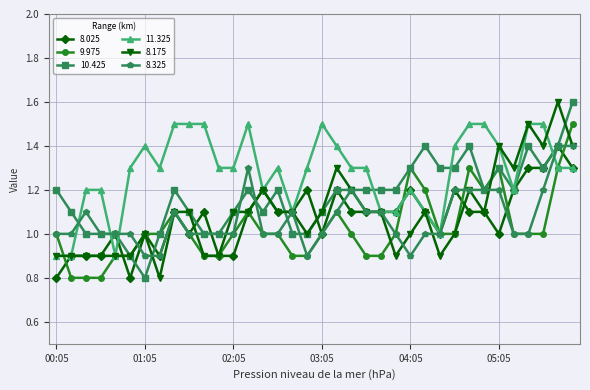

True or false: 8.175 has more than 2 interior local peaks.

True